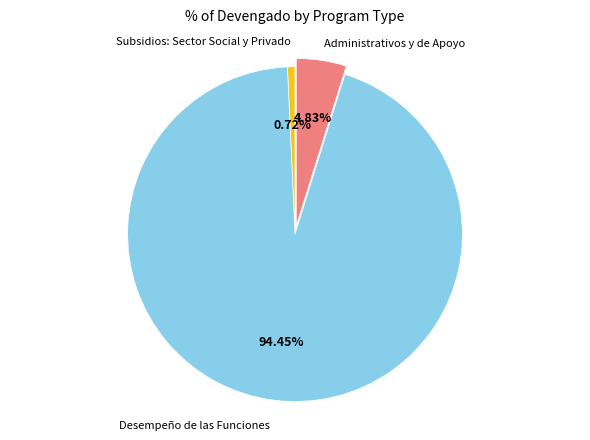

Does any single category account for the majority?

Yes